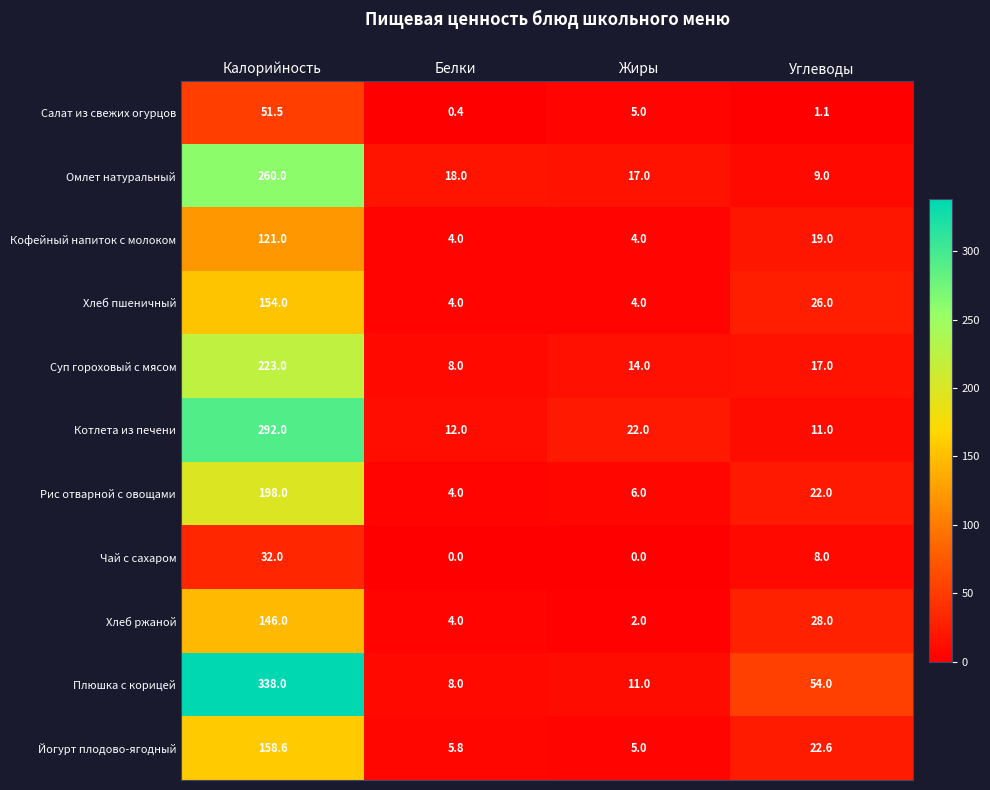

The Плюшка с корицей series shows 12.2 at Белки. True or false?

False